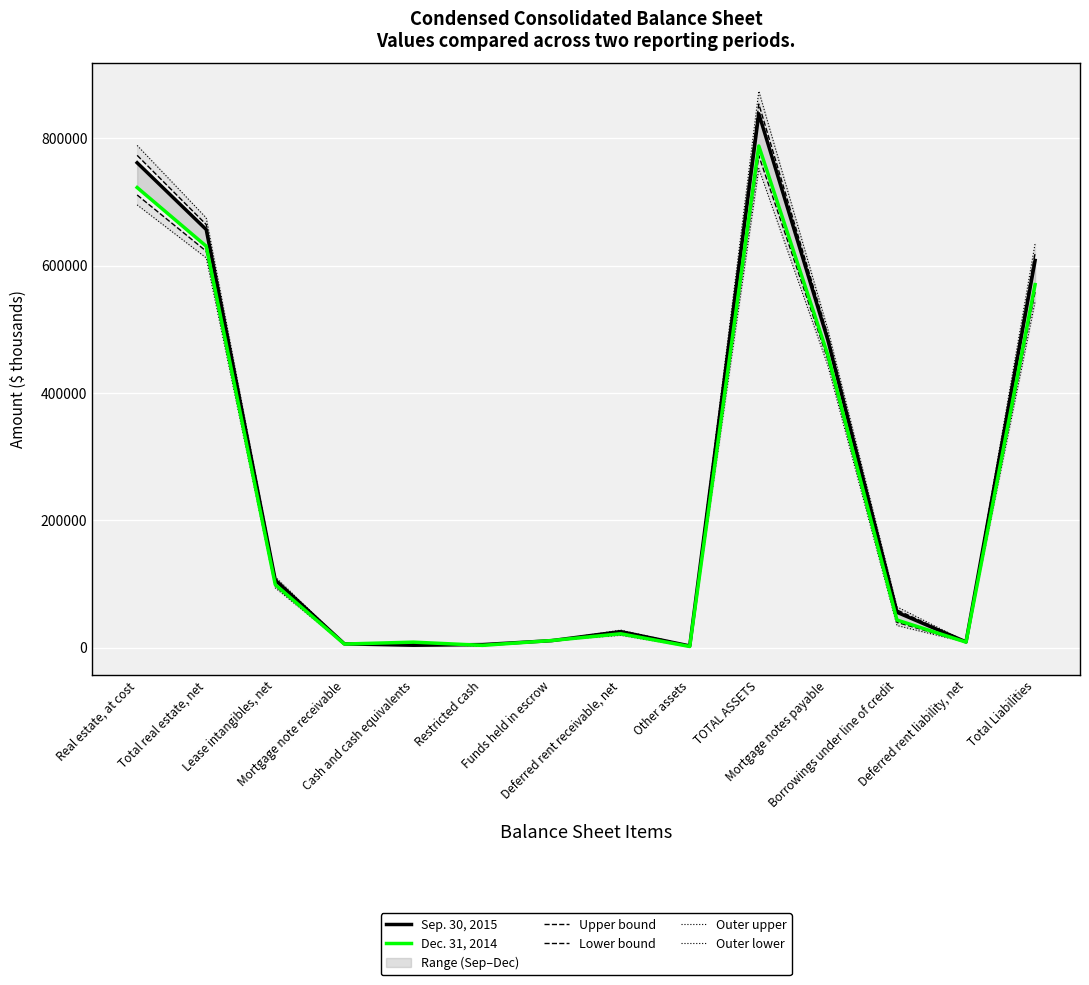

What is the minimum value shown in the chart?

1130.8